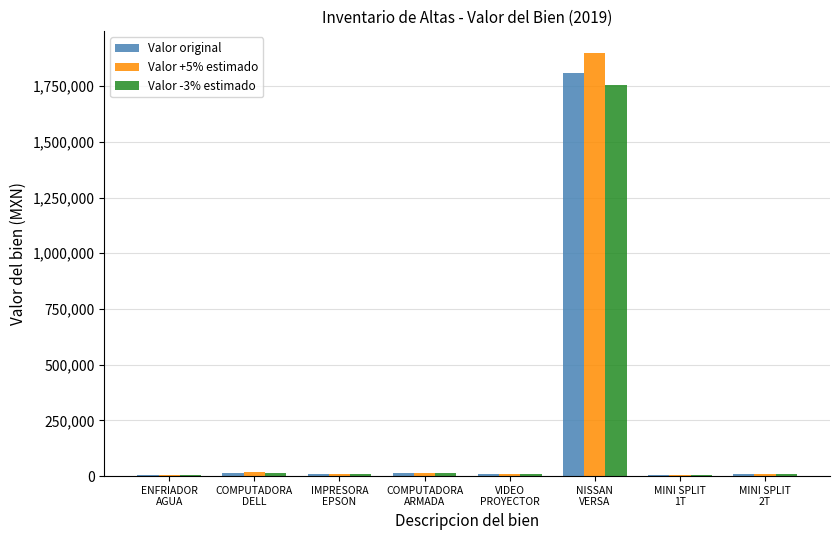

What is the average value of the Valor -3% estimado series?

227519.5